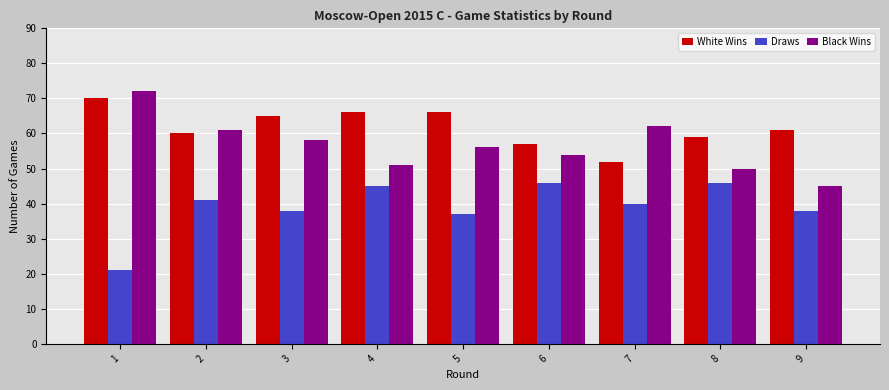

Reading right to left, extract all data points from this chart.

White Wins: 9=61	8=59	7=52	6=57	5=66	4=66	3=65	2=60	1=70
Draws: 9=38	8=46	7=40	6=46	5=37	4=45	3=38	2=41	1=21
Black Wins: 9=45	8=50	7=62	6=54	5=56	4=51	3=58	2=61	1=72